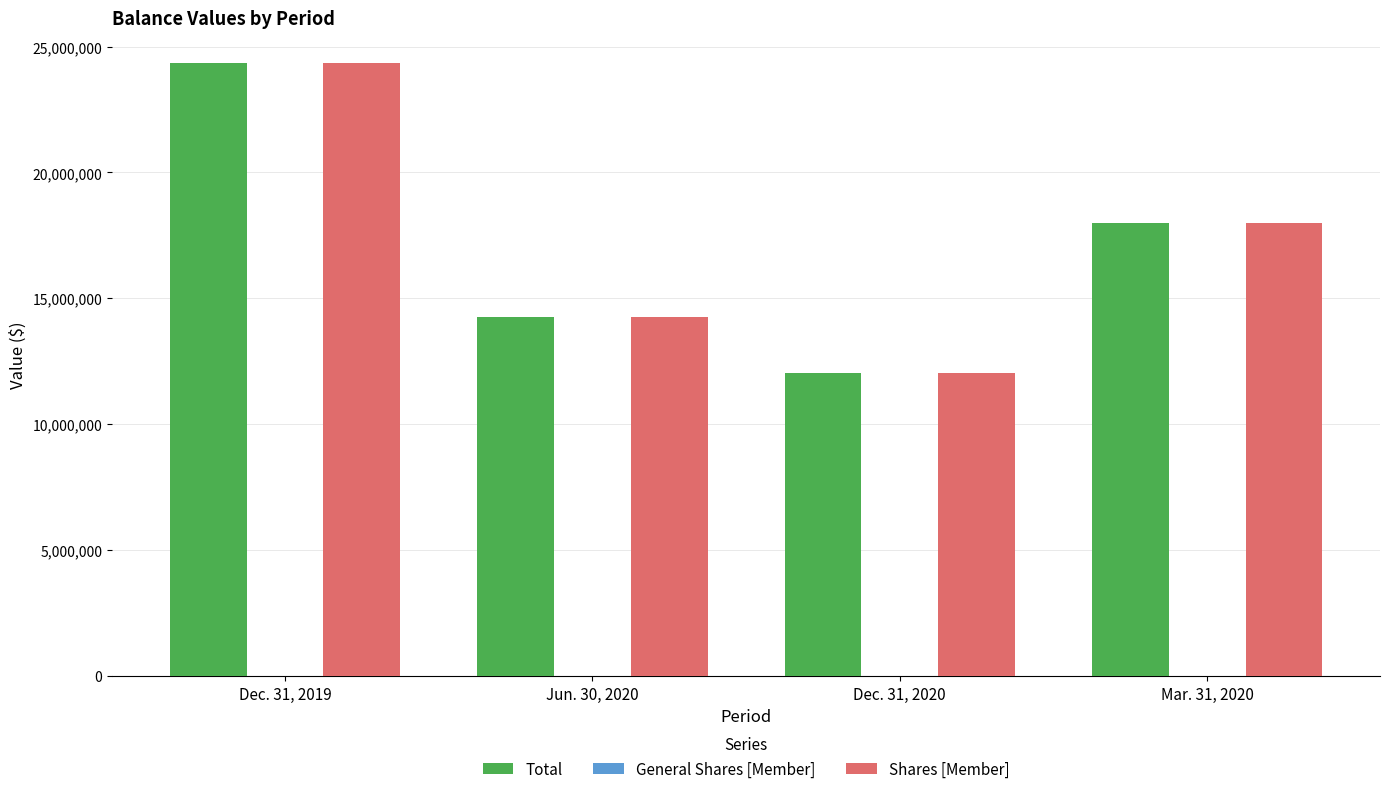

Which series changed the most between Dec. 31, 2020 and Mar. 31, 2020?

Shares [Member]